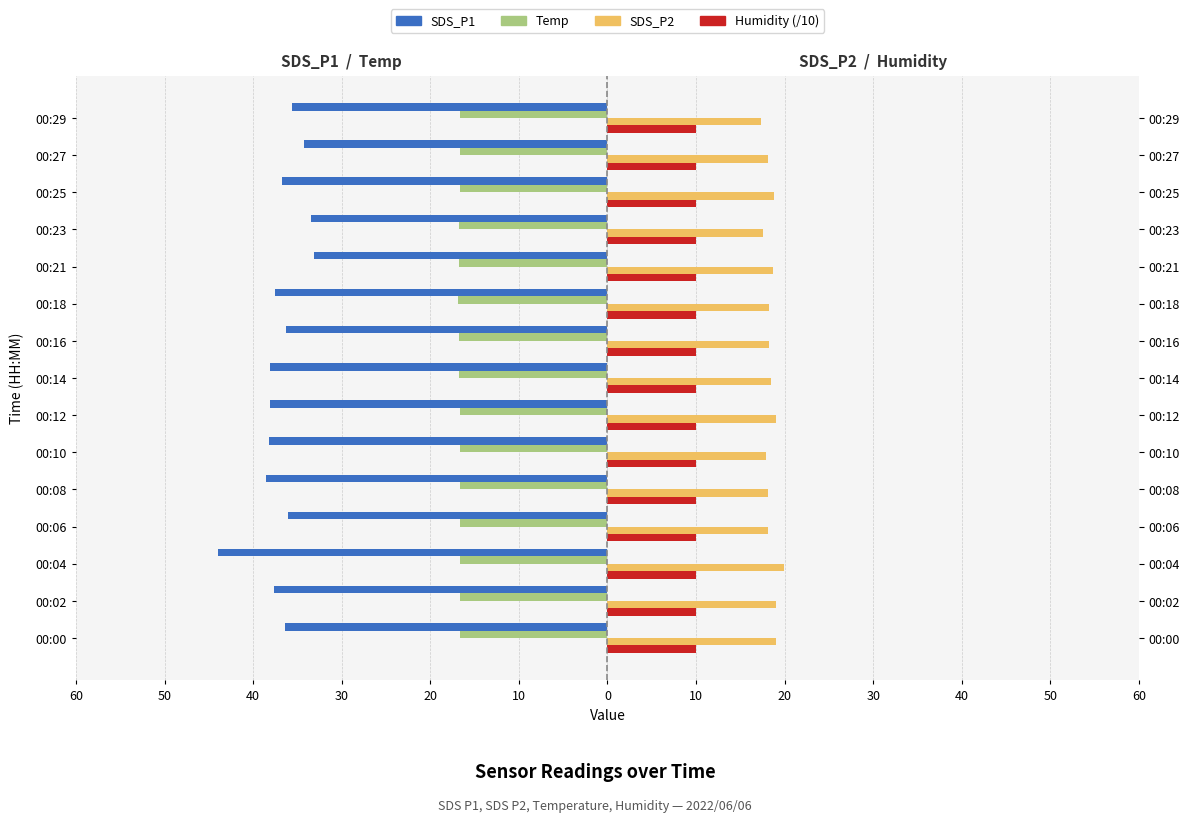

The value of Humidity (/10) at 10 is 0.1. True or false?

False